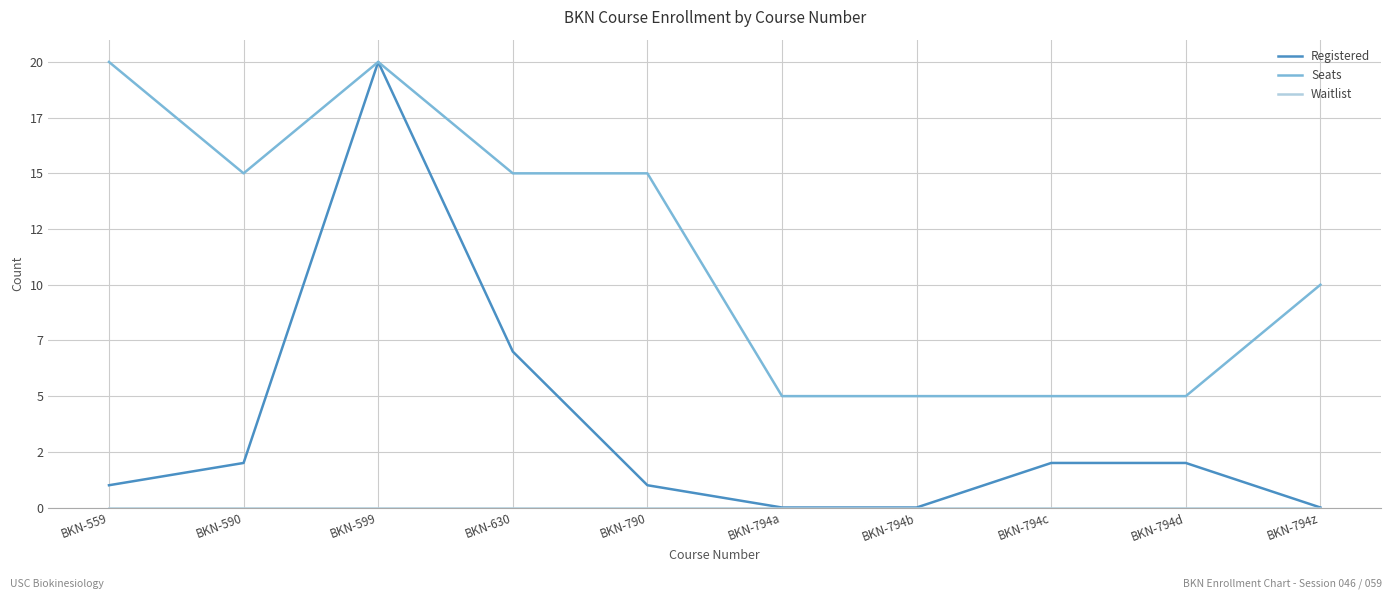

What is the value of the Seats point at the 9th from the left?

5